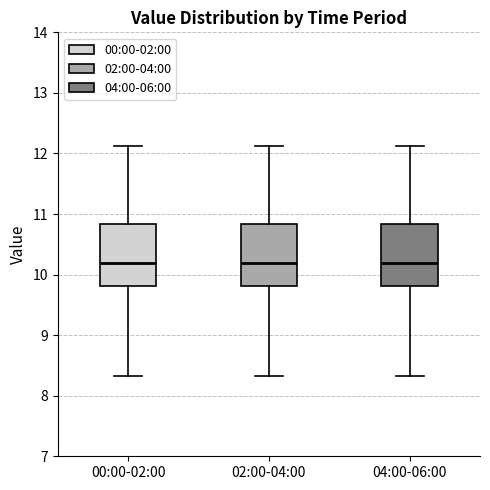

Where does the lower whisker of the box for 04:00-06:00 end on the y-axis? The values are not printed on the chart, so give them approximately, as read against the axis.

8.3